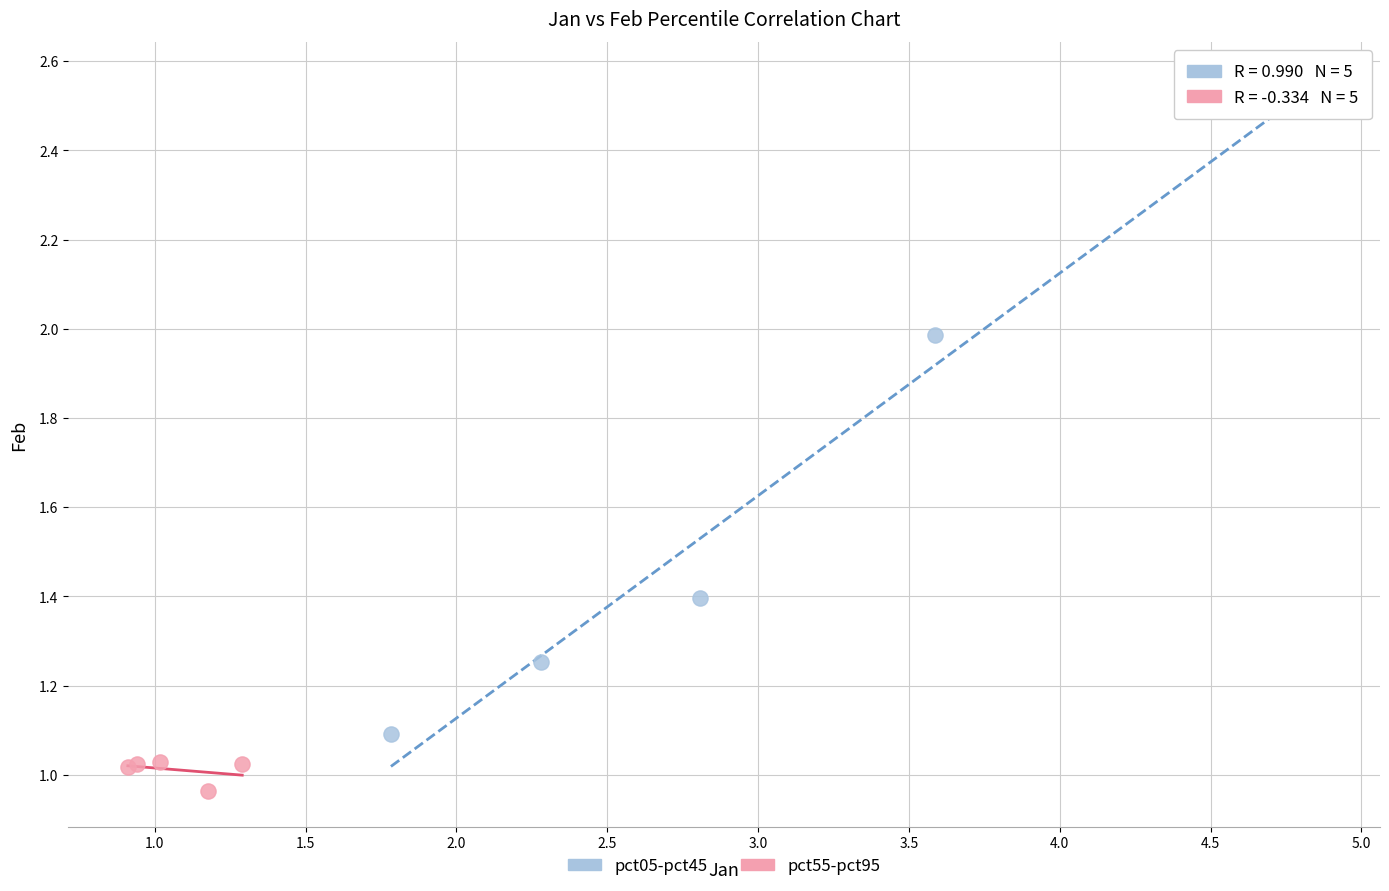

Which series contains the lowest Y value?

pct55-pct95